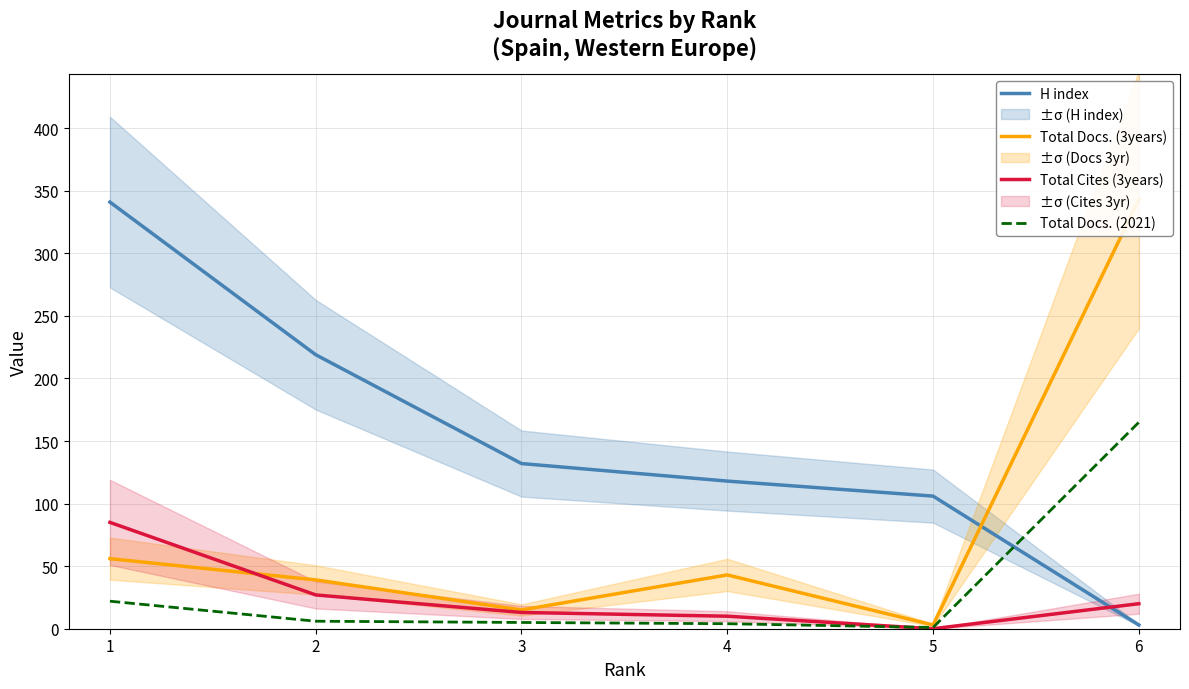

What is the highest value of the Total Cites (3years) series?

85